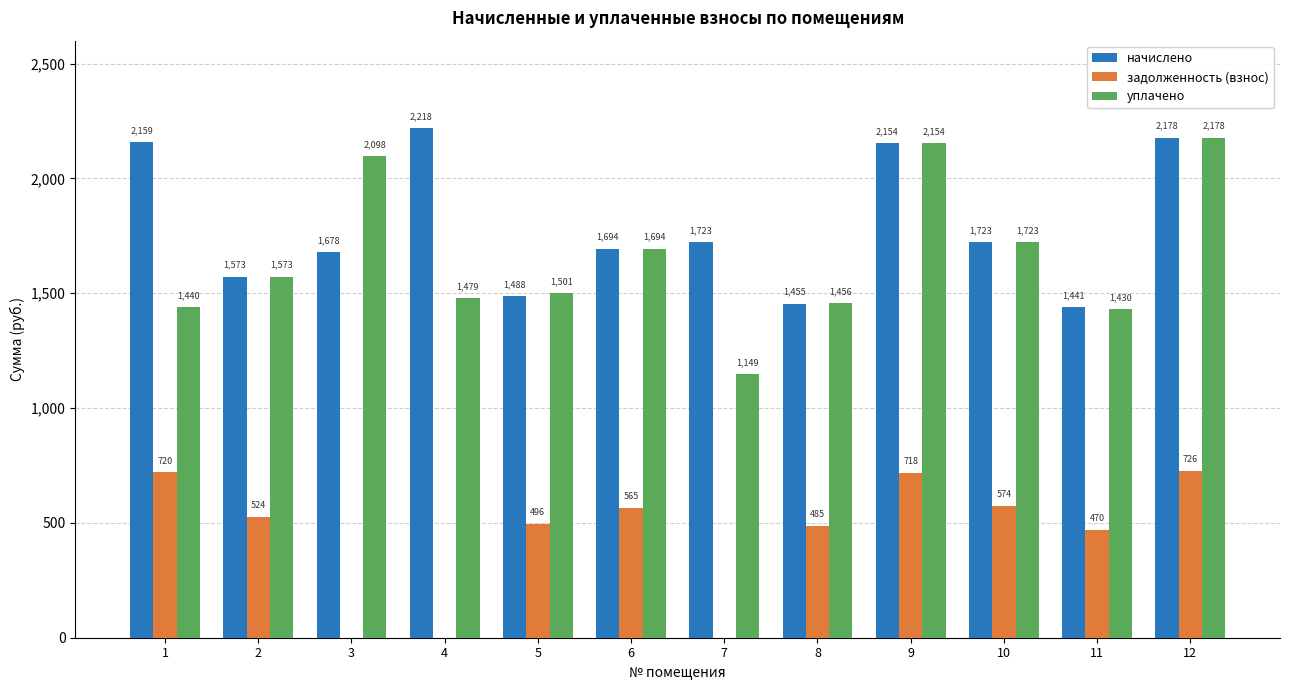

What is the average value of the уплачено series?

1656.0